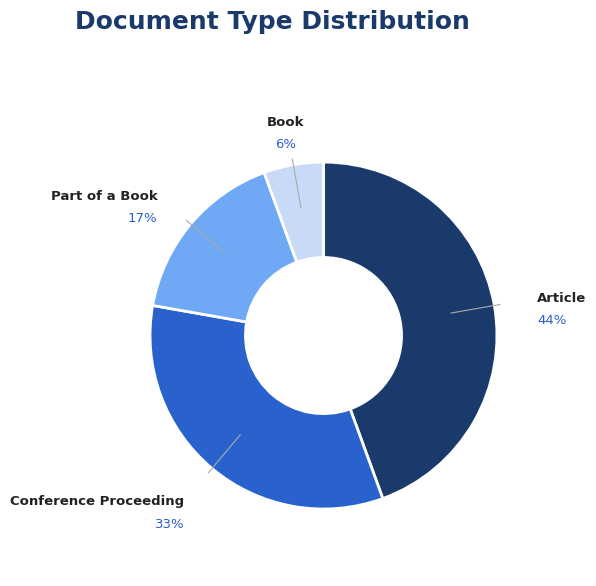

Count the number of slices in the pie.

4